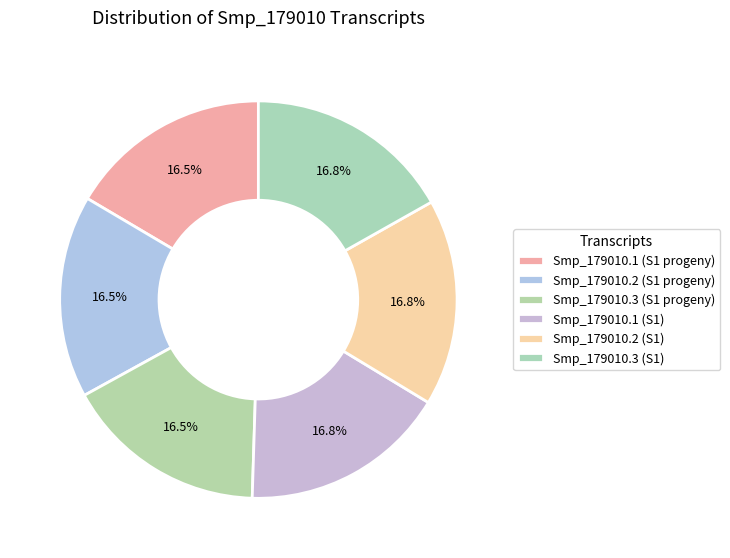

How many segments does this pie chart have?

6